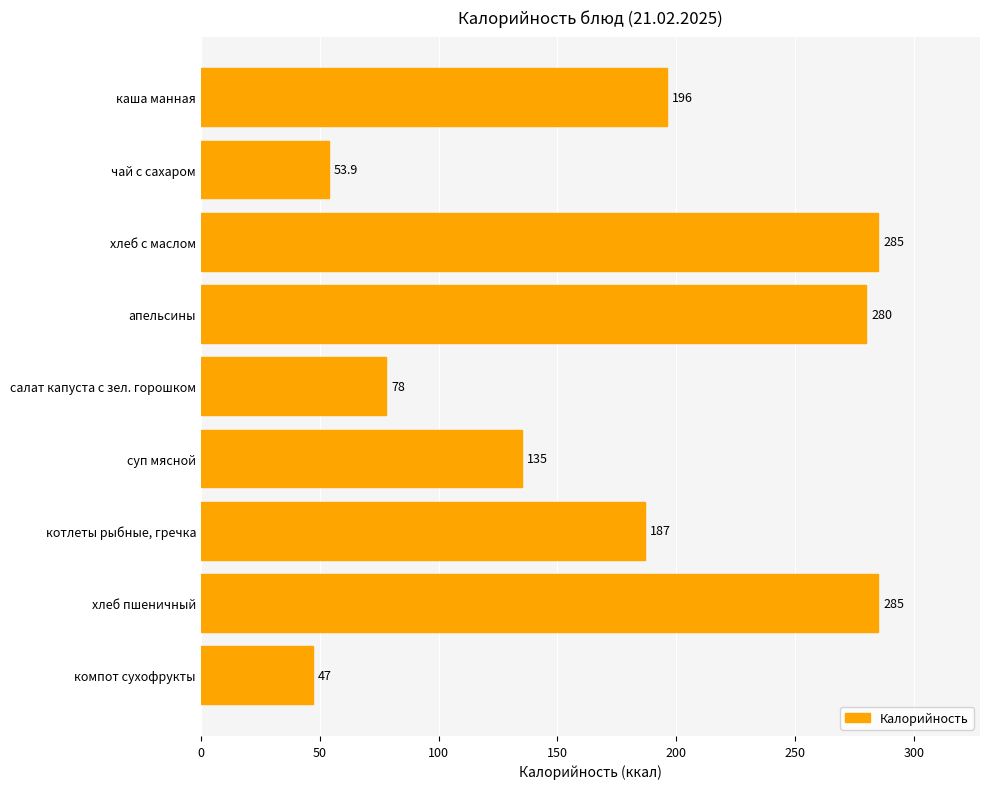

What is the difference between the maximum and minimum values?

238.0